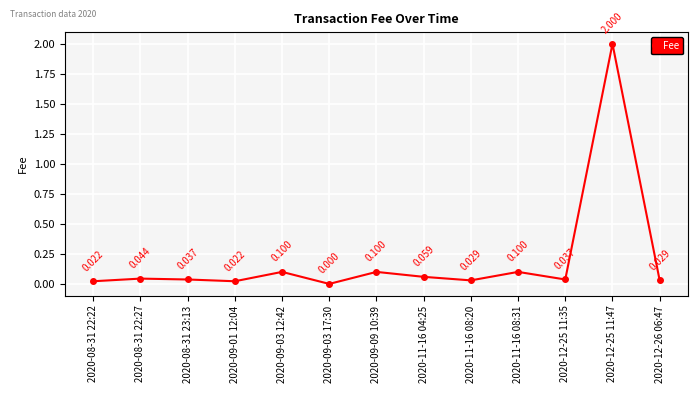

How many lines are shown in the chart?

1